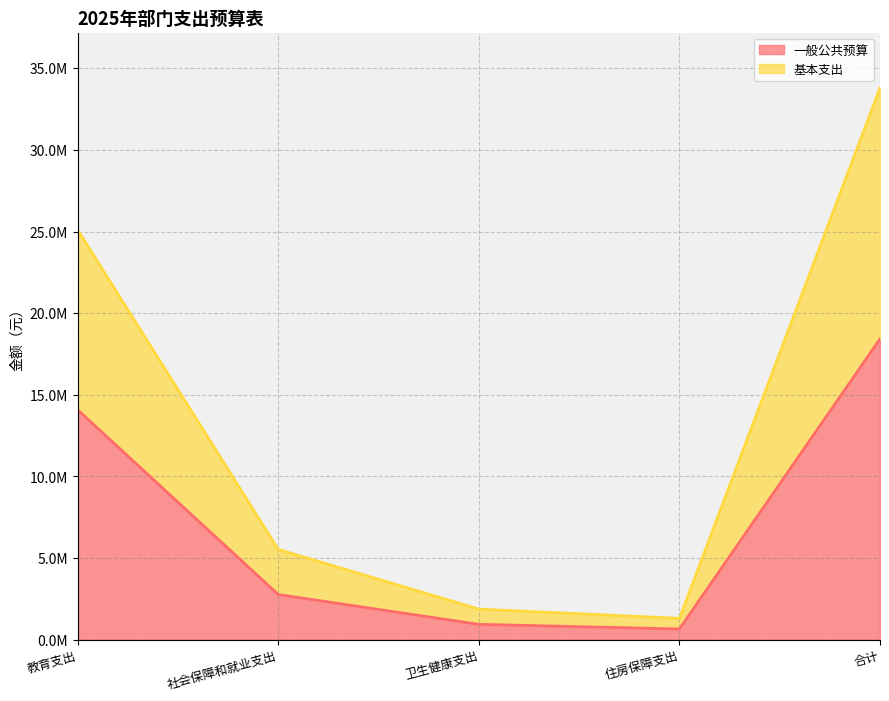

True or false: 基本支出 and 一般公共预算 cross at least once.

False